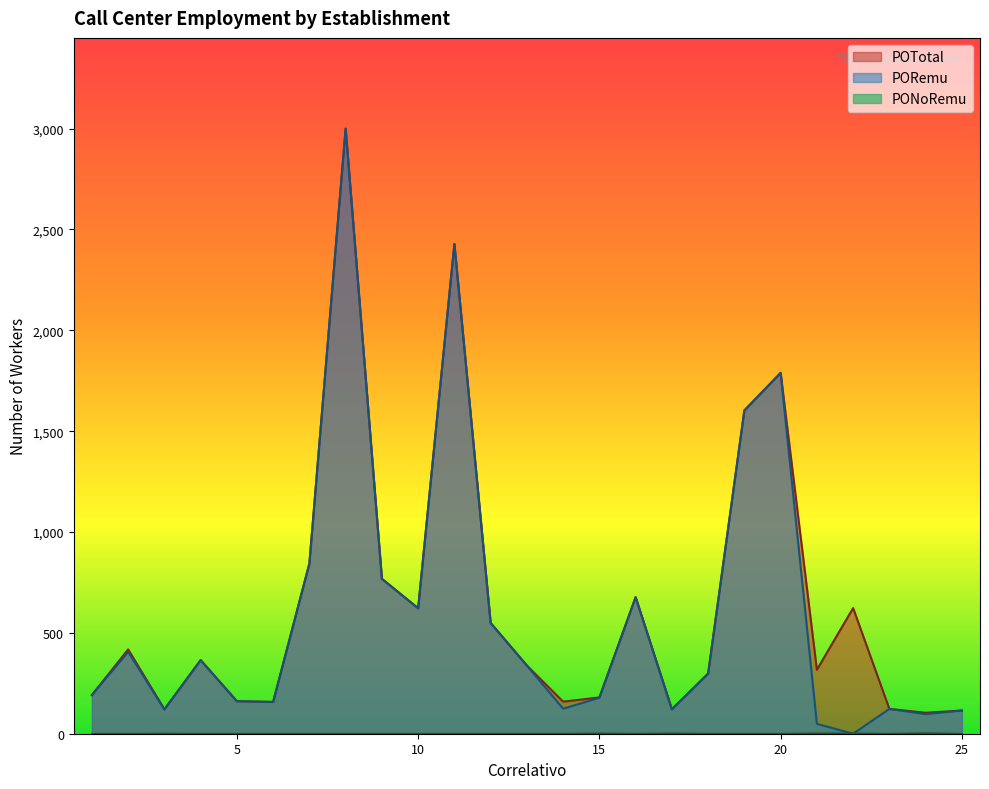

In PONoRemu, how many points are lower than both neighbors (excluding endpoints)?

2